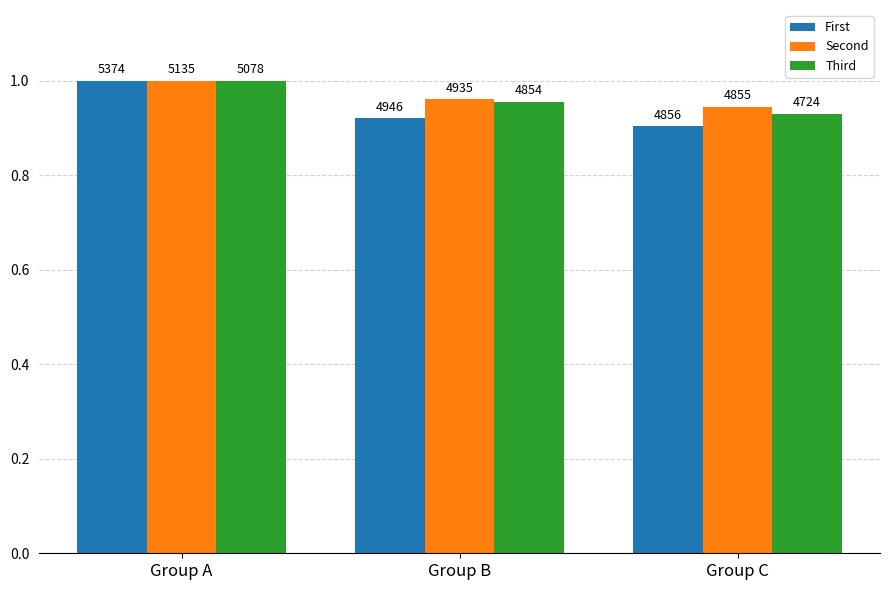

Between Group C and Group B, which is larger?

Group B